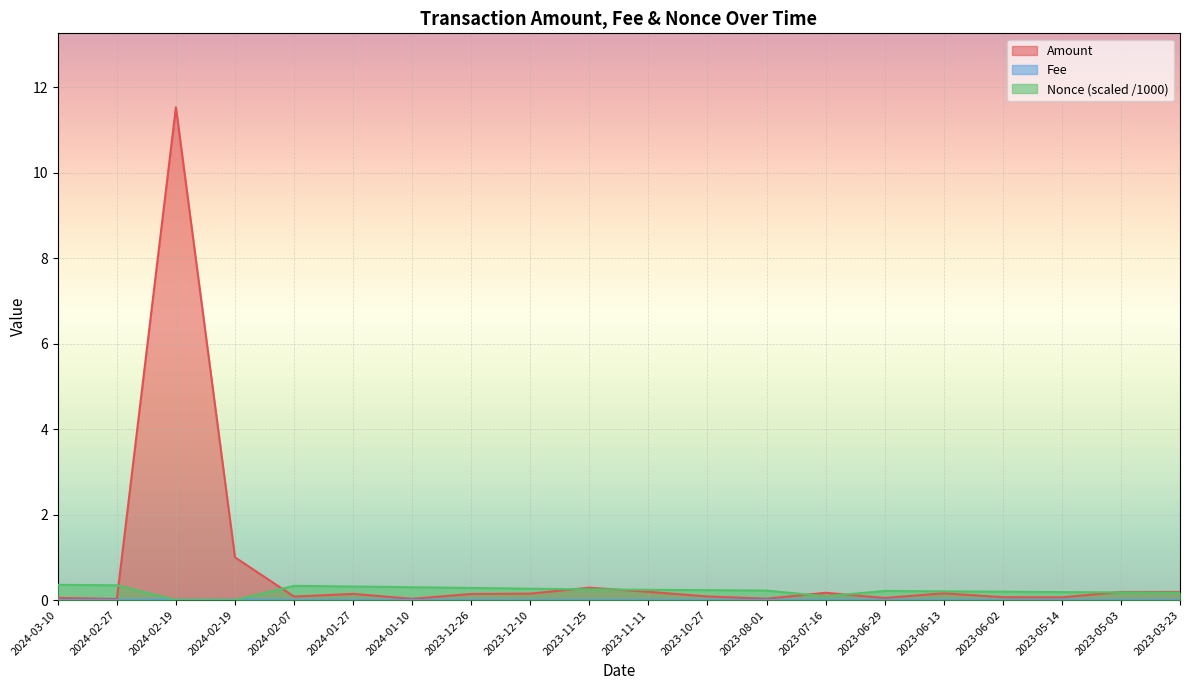

Which series has the largest total across all categories?

Amount